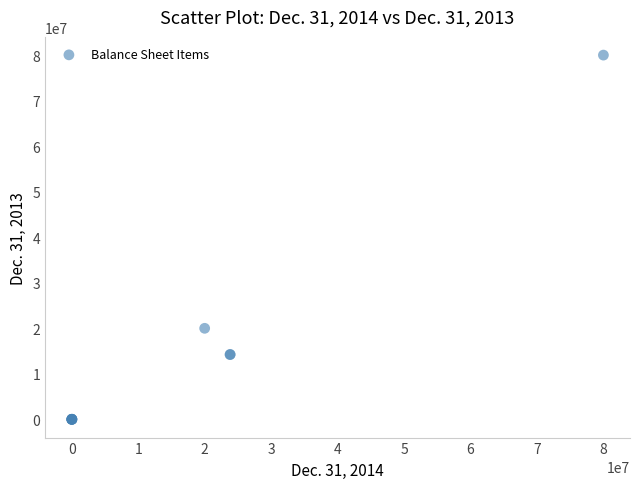

What Y value in the scatter plot is closest to 40000000?

20000000.0